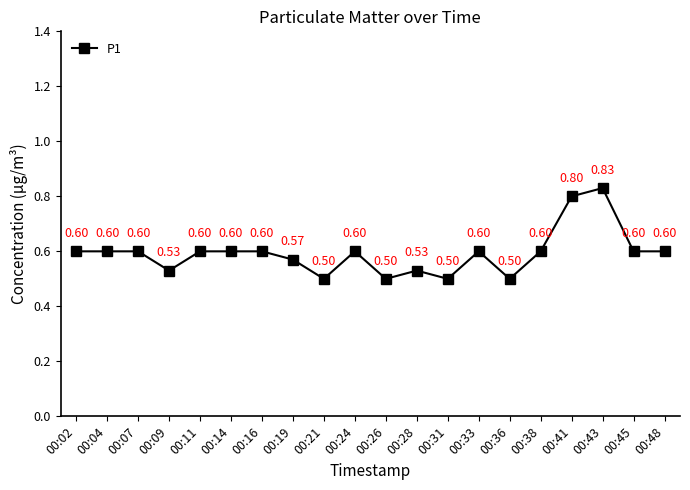

What is the minimum value shown in the chart?

0.5